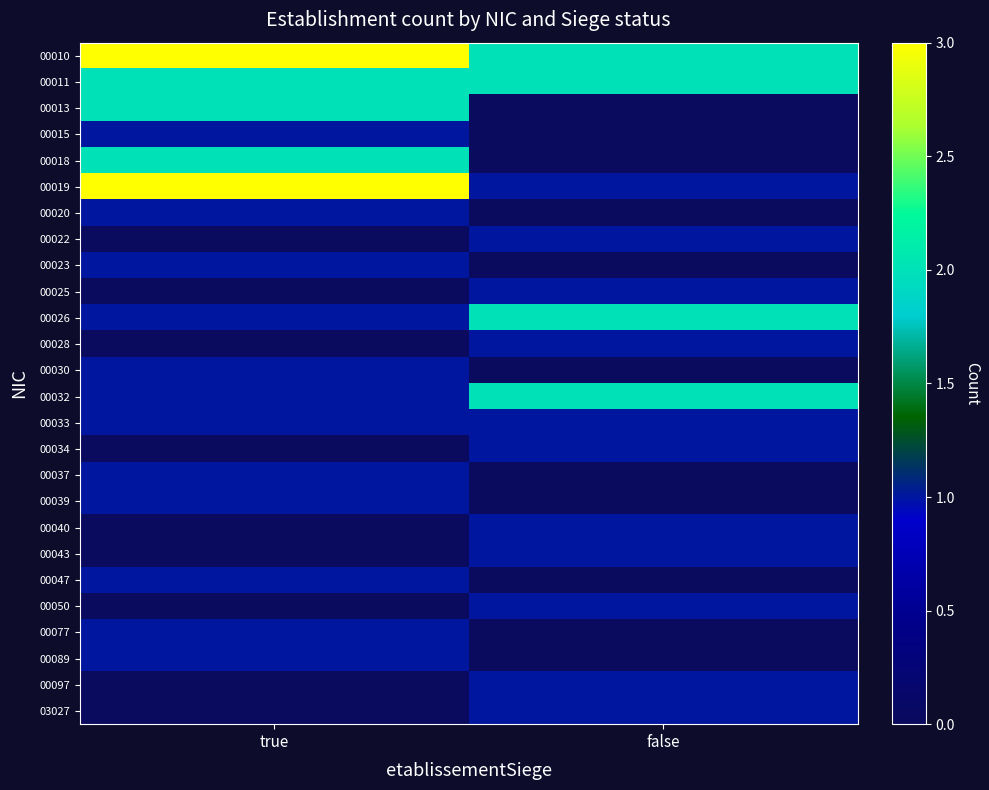

What is the total value across all series at true?

24